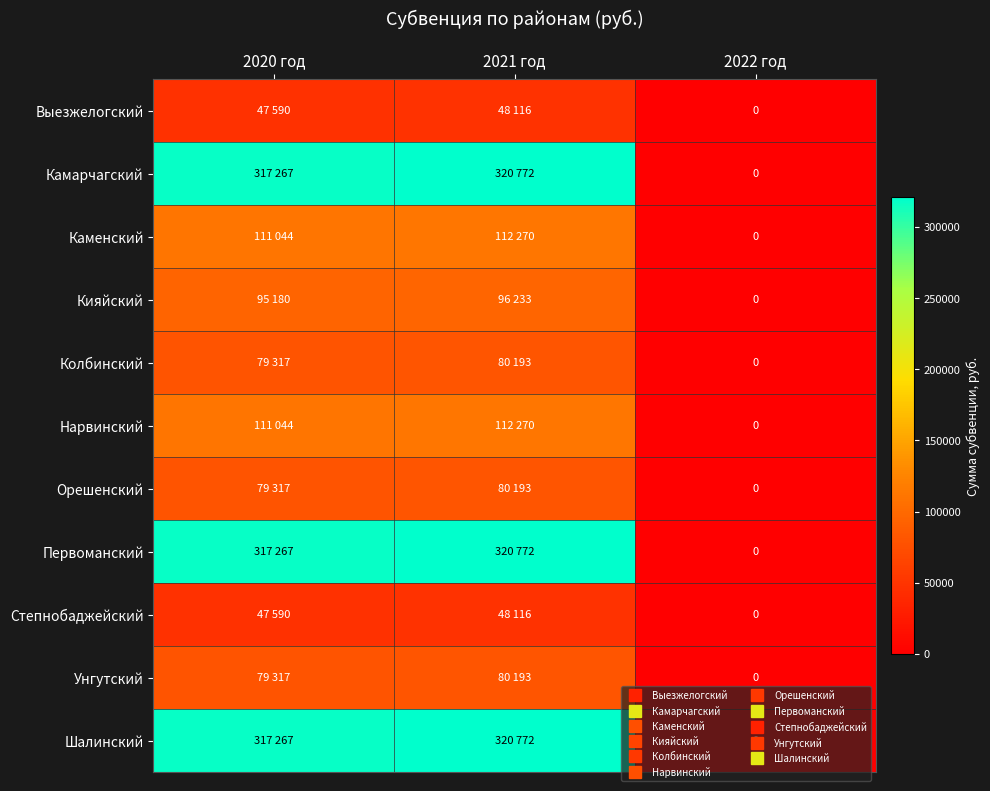

Where does the Нарвинский series first go above 111044?

2021 год